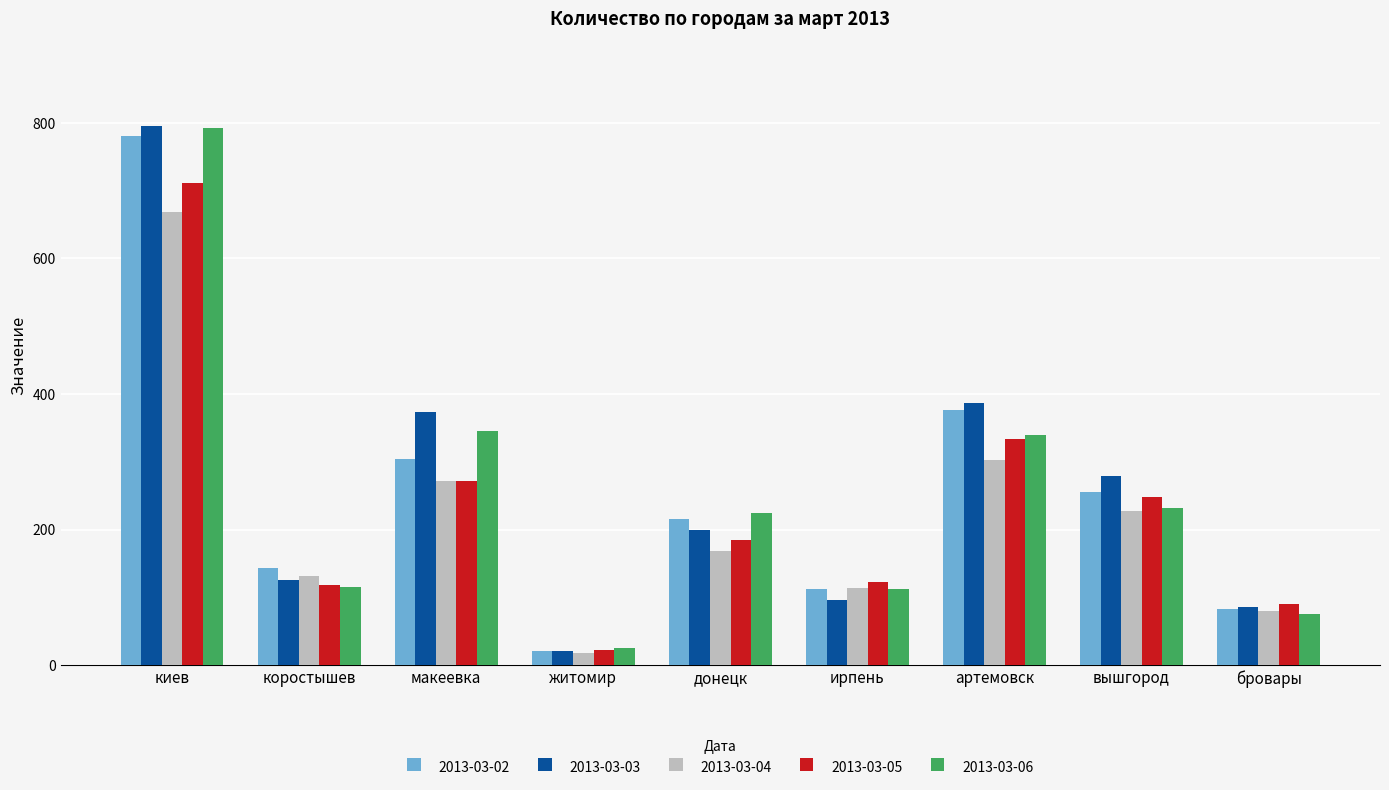

What is the spread (max minus min) of values at коростышев?

28